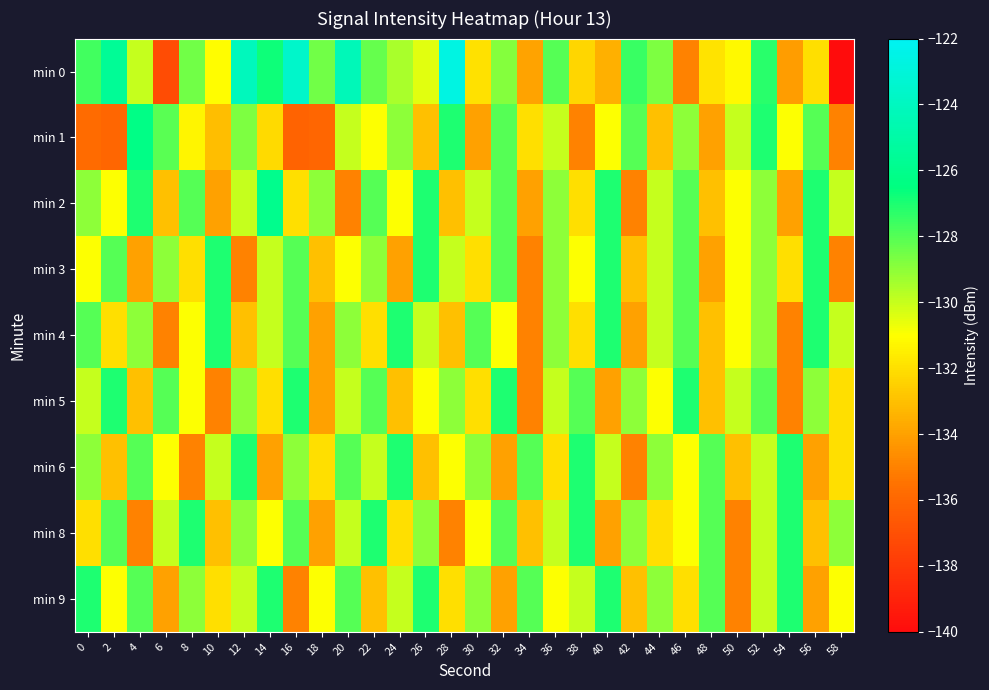

What is the greatest value displayed?

-122.7